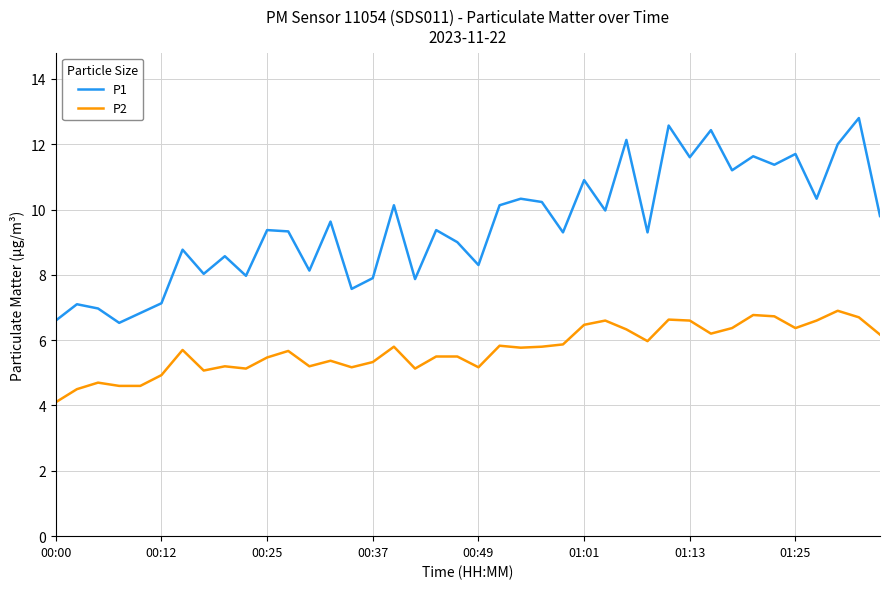

List the series in order of their overall mean, highest first.

P1, P2